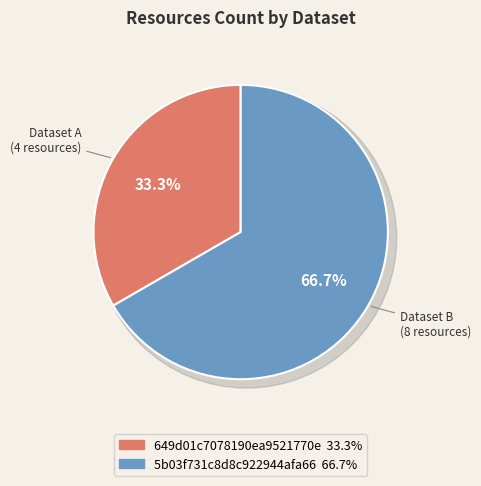

Rank the categories by value from highest to lowest.

5b03f731c8d8c922944afa66, 649d01c7078190ea9521770e